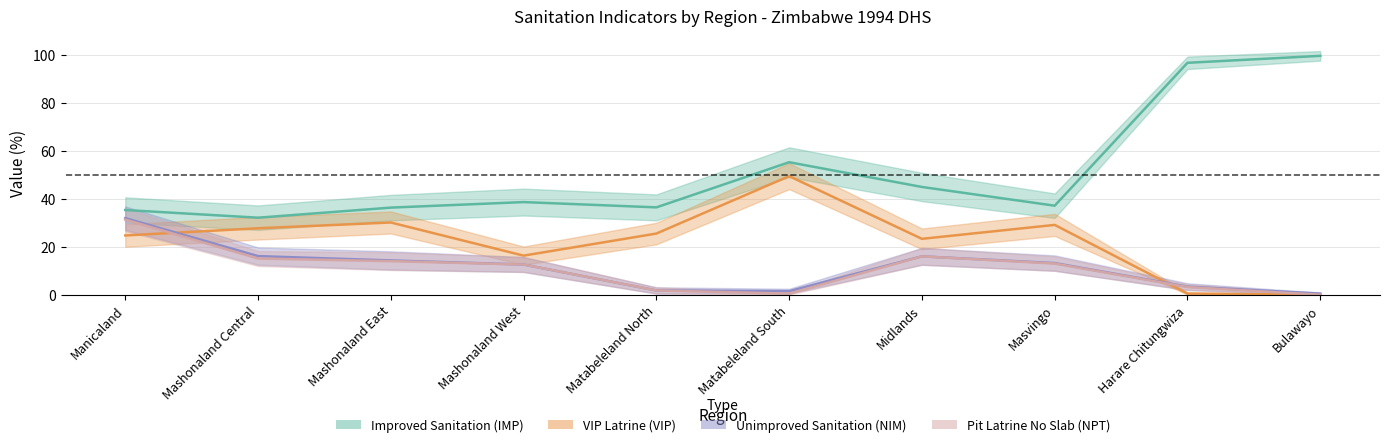

What is the sum of the Pit Latrine No Slab (NPT) values at Masvingo and Harare Chitungwiza?

16.2